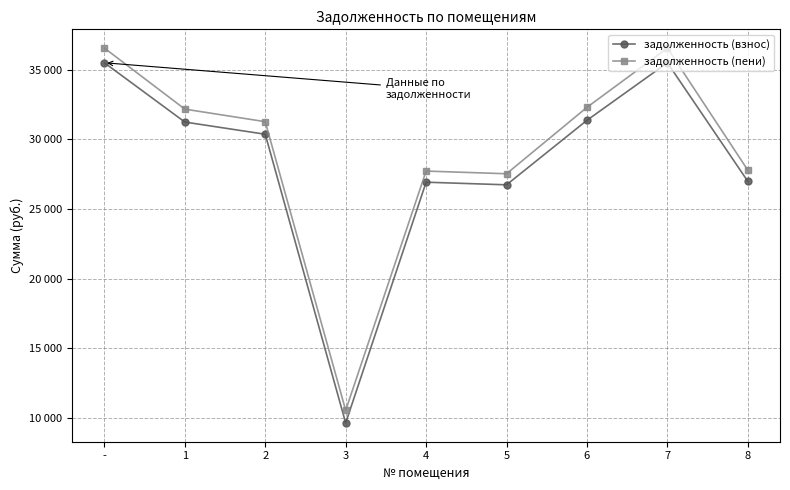

What are all the series names shown in the legend?

задолженность (взнос), задолженность (пени)